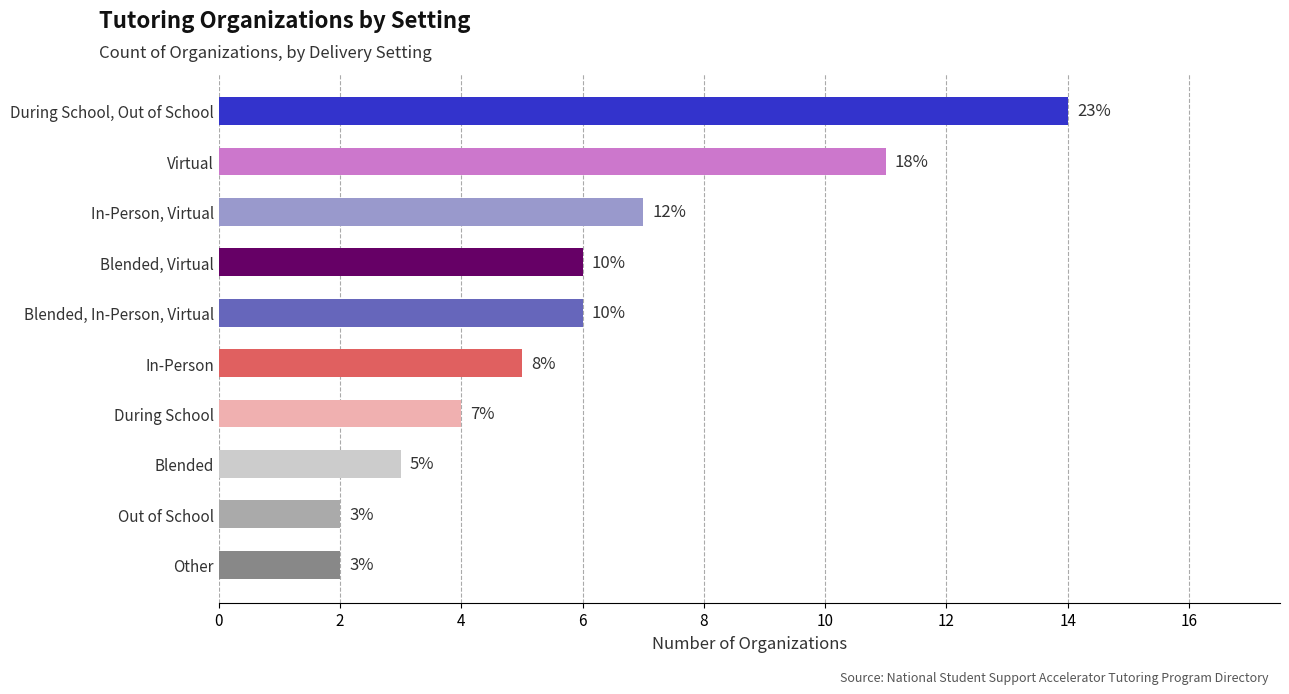

What is the sum of all values?

60